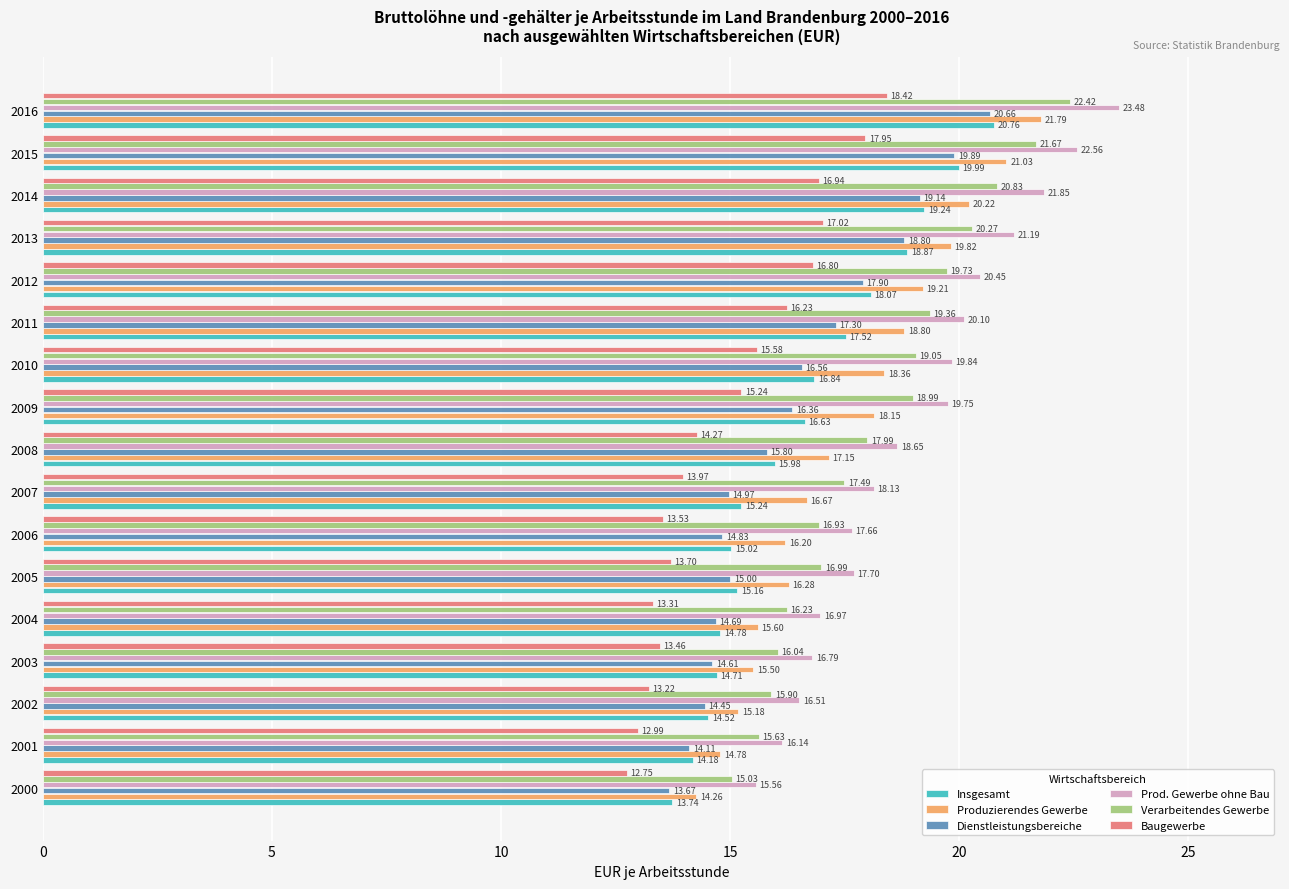

What is the average value of the Baugewerbe series?

15.0